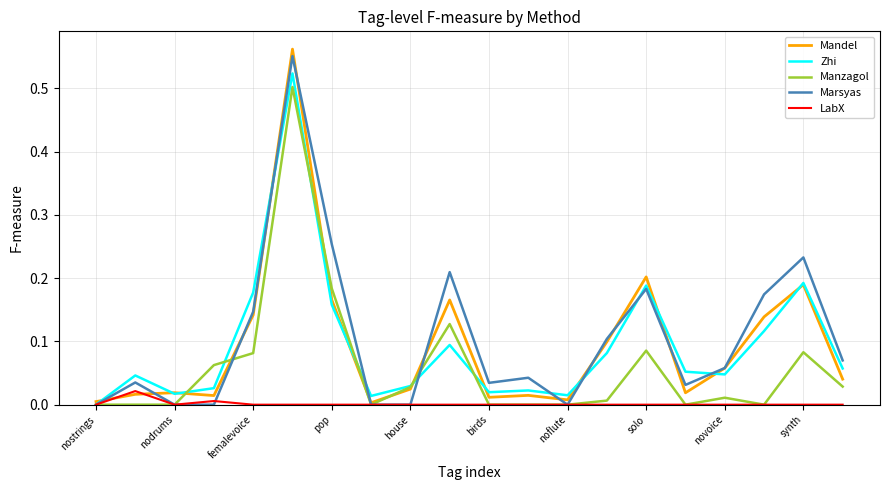

True or false: Mandel has more than 2 points higher than both neighbors.

True